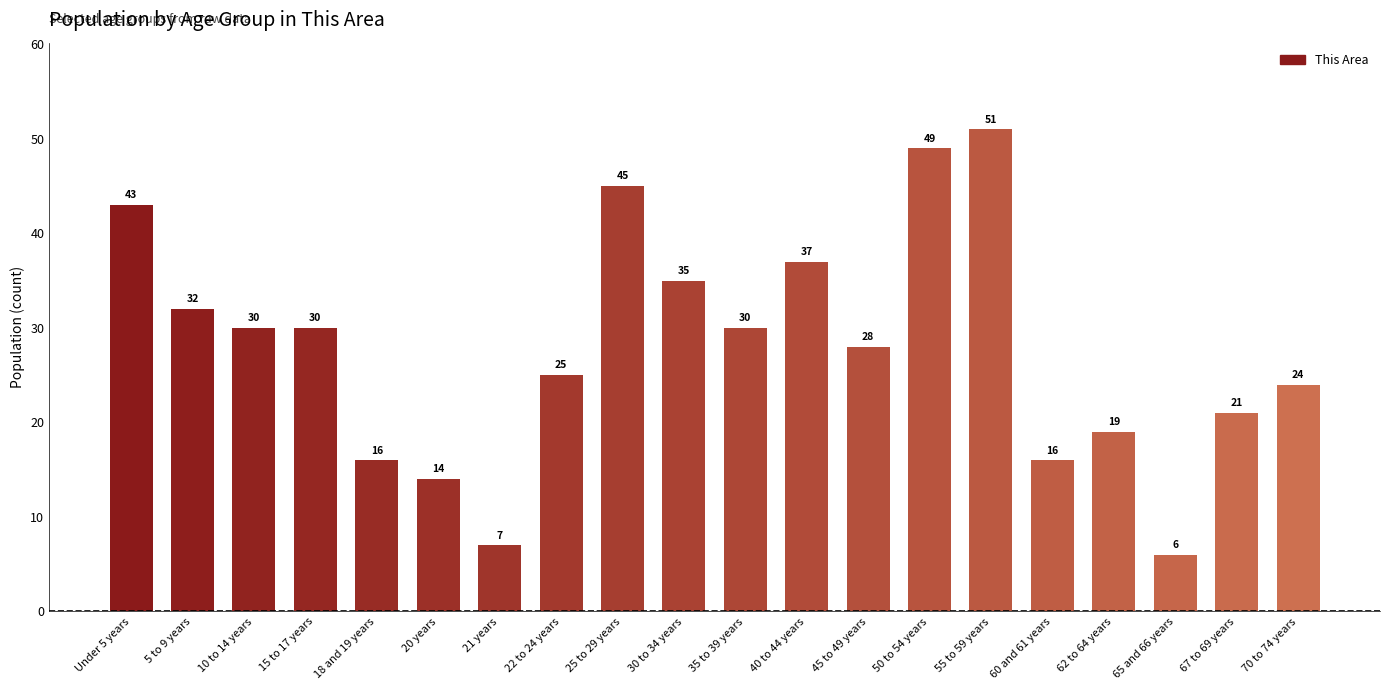

What is the label of the 10th bar from the left?

30 to 34 years